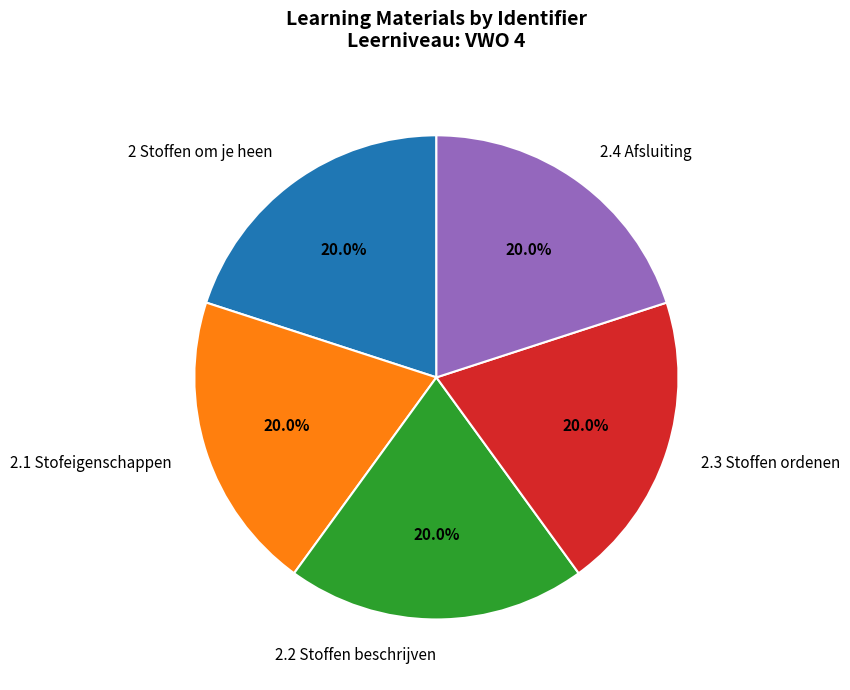

To the nearest percent, what portion does 2 Stoffen om je heen represent?

20%